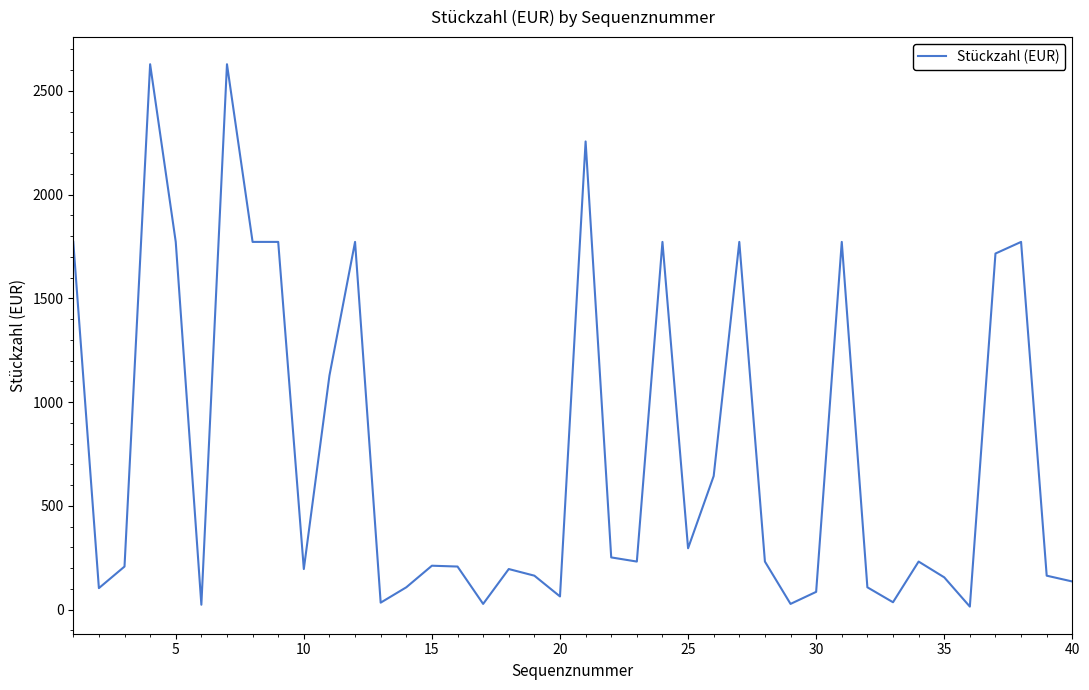

True or false: the data has more than 0 interior local peaks.

True